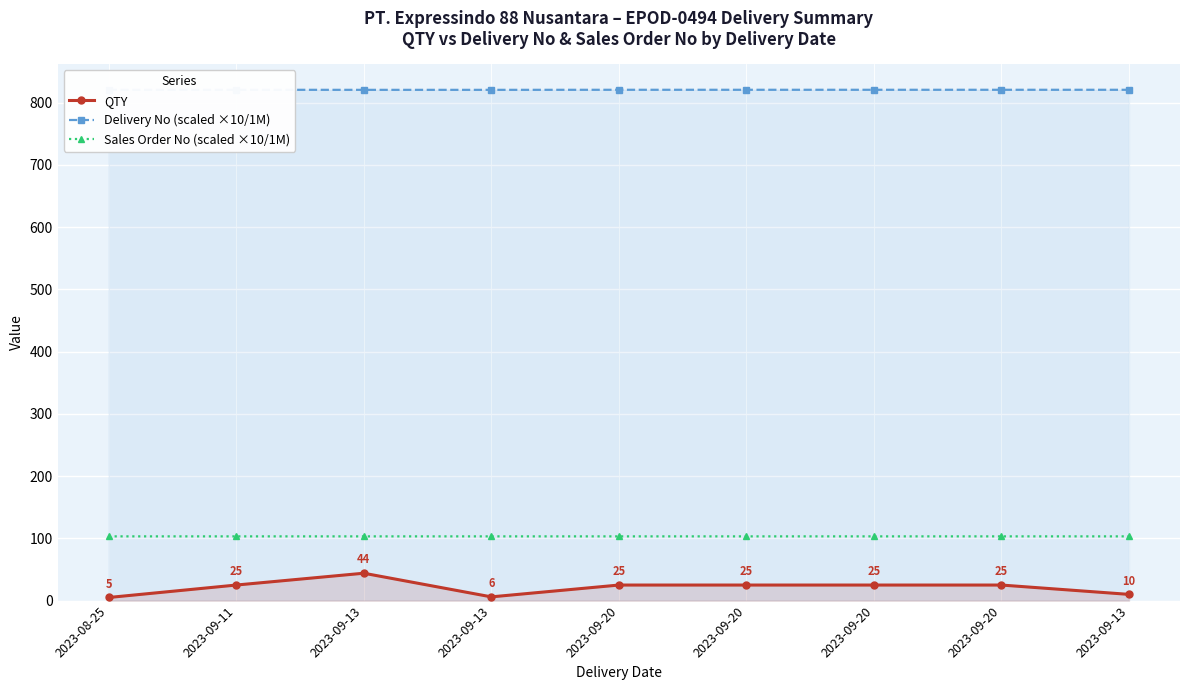

True or false: QTY has a value of 71.3 at 2023-09-13.

False